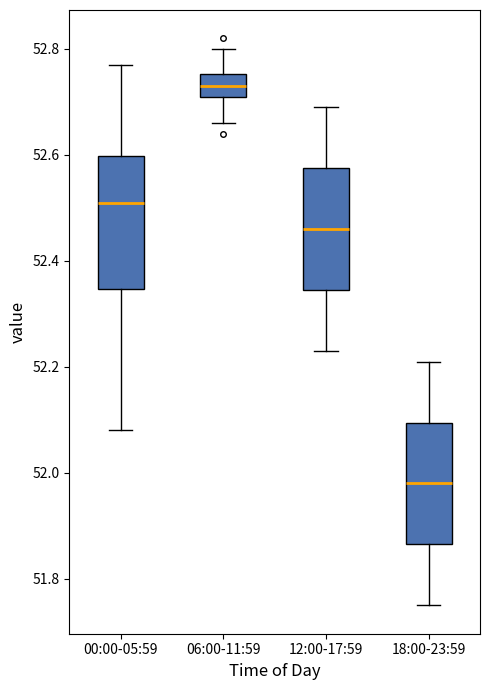

Which box has the highest median line?

06:00-11:59